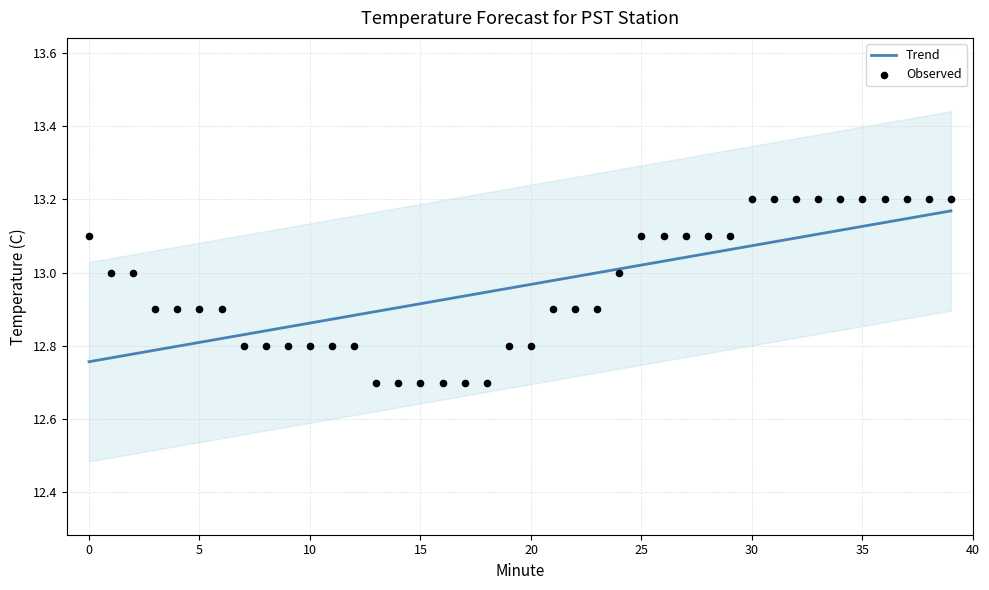

At how many categories does at least one series exceed 12?

40